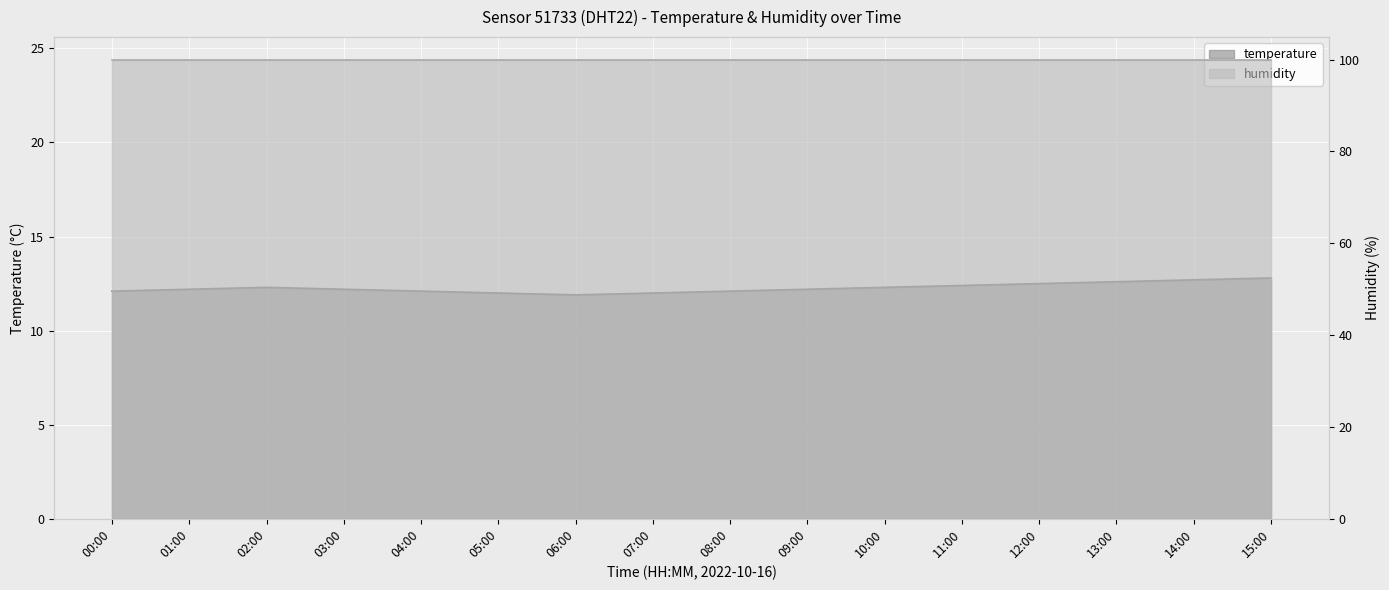

What is the difference between the second highest and second lowest values?

0.7